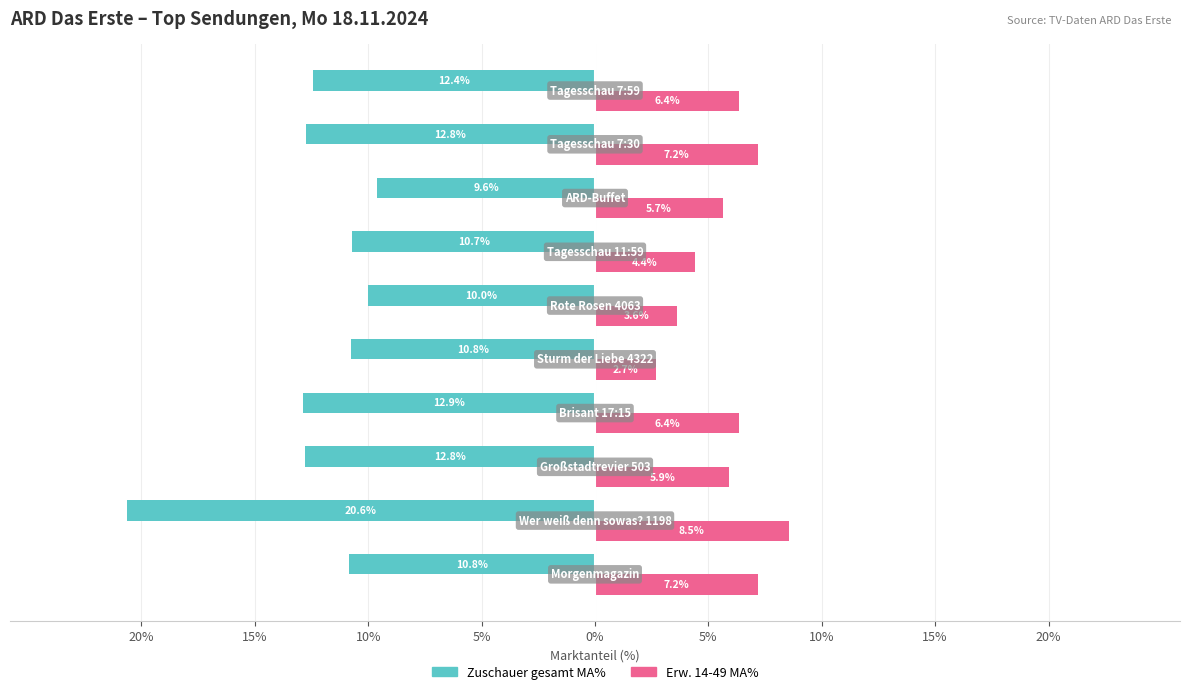

What is the label of the 2nd bar from the left?

15%